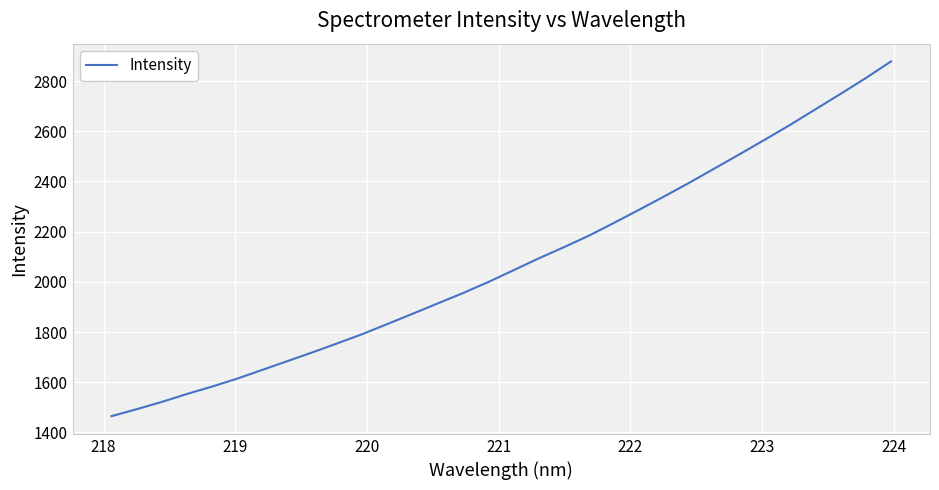

What is the difference between the maximum and minimum values?

1413.7